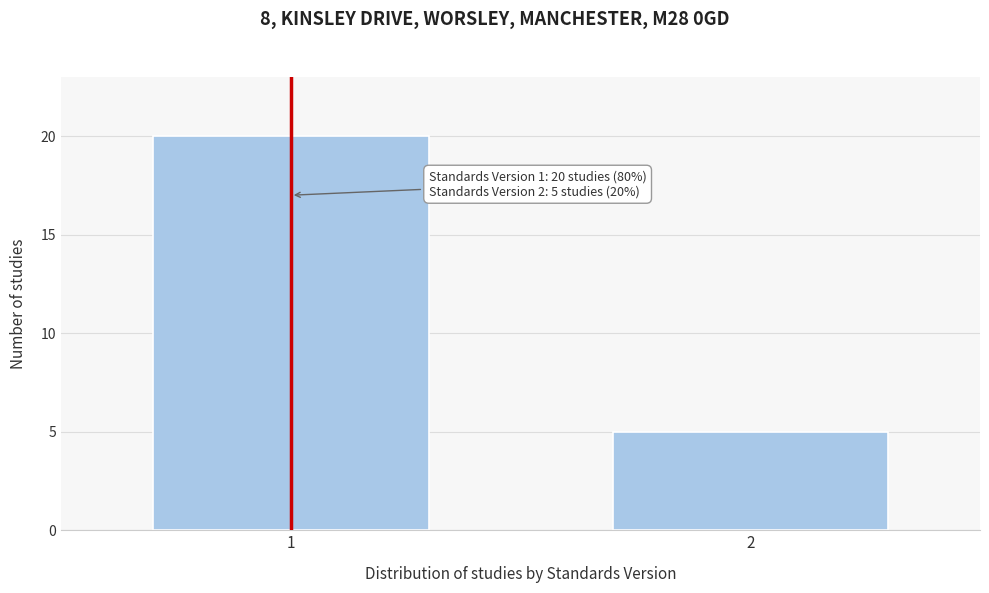

Reading left to right, transcribe all the data shown in this chart.

1=20	2=5